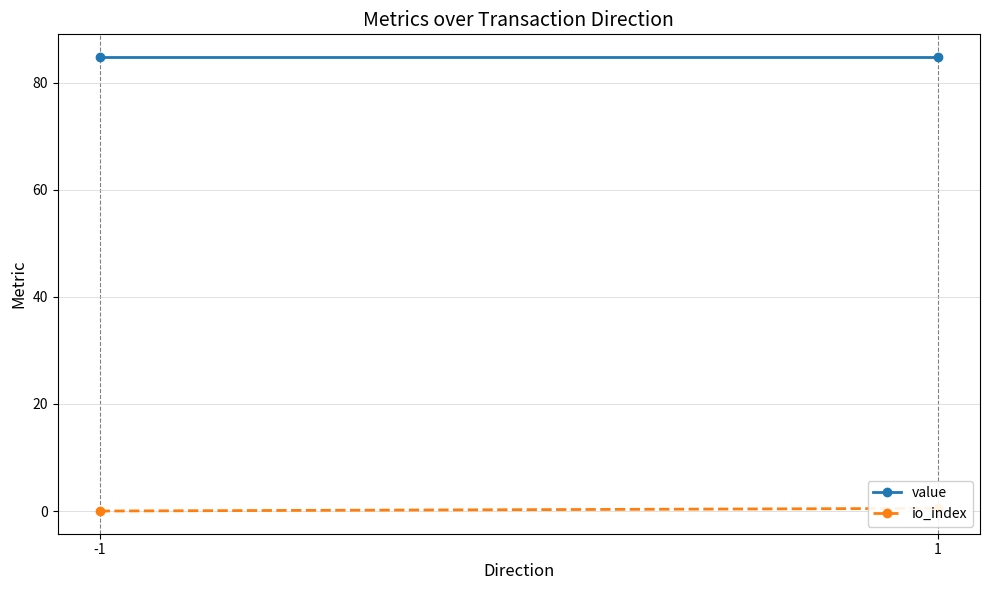

What is the highest value of the value series?

84.8